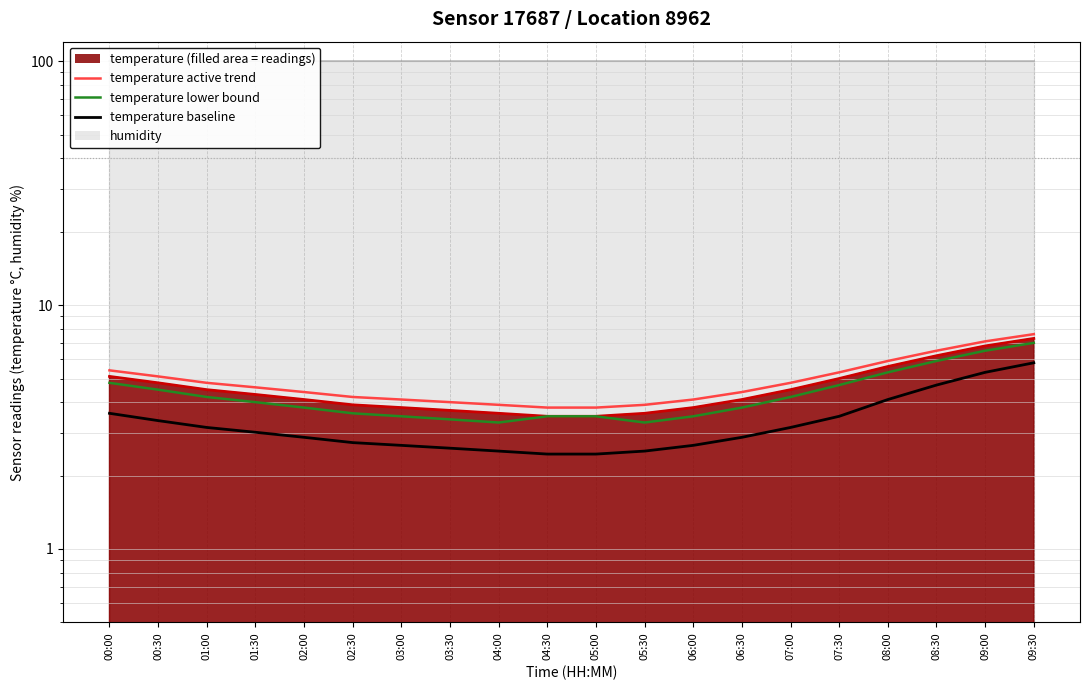

What is the average value?

4.6